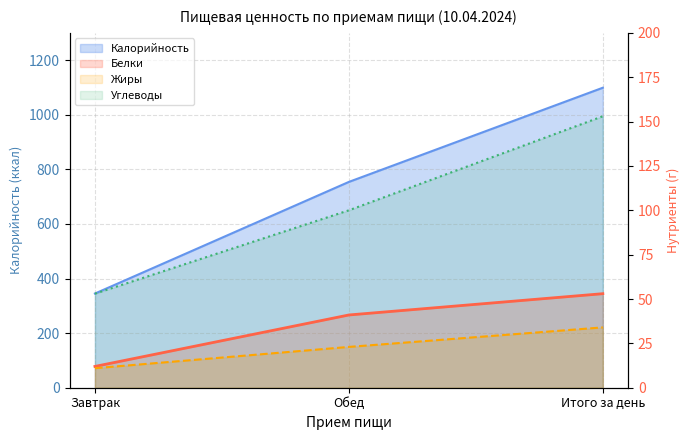

How many data points in Жиры are above 23?

1